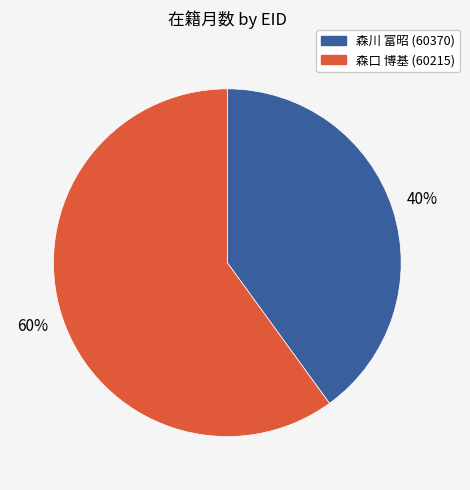

Is it true that 森川 富昭 (60370) is 40% of the pie?

True